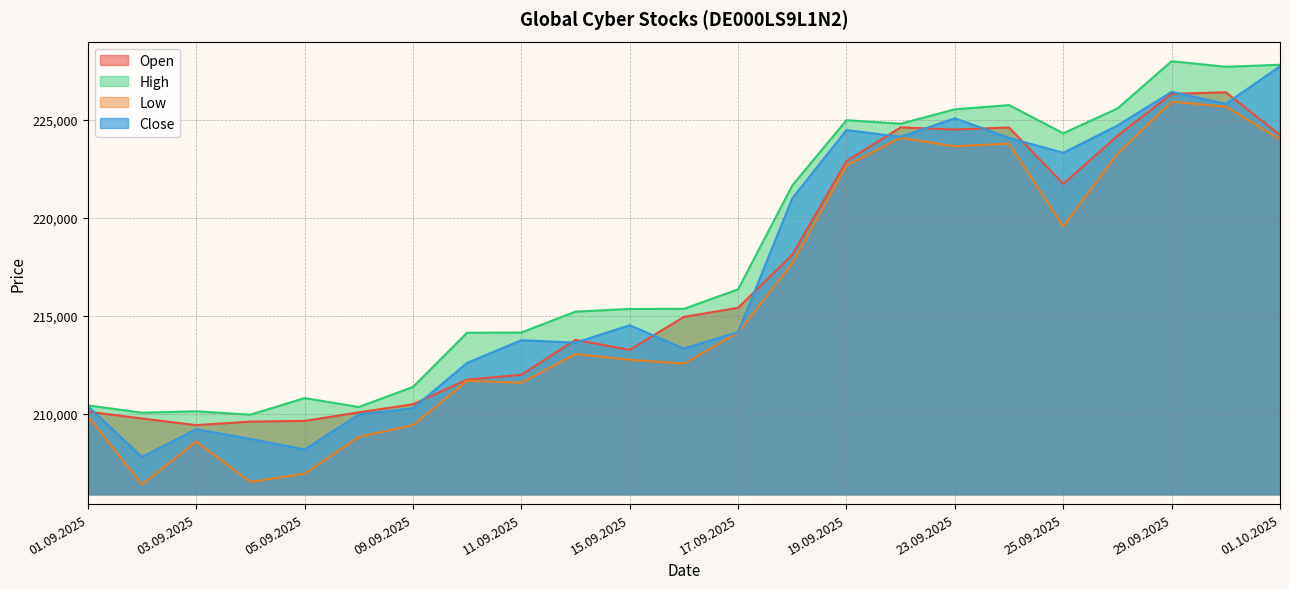

Rank the series by their maximum value, from highest to lowest.

High, Close, Open, Low